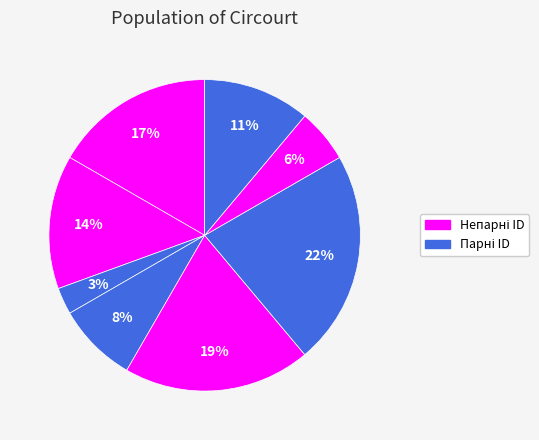

How many segments does this pie chart have?

8